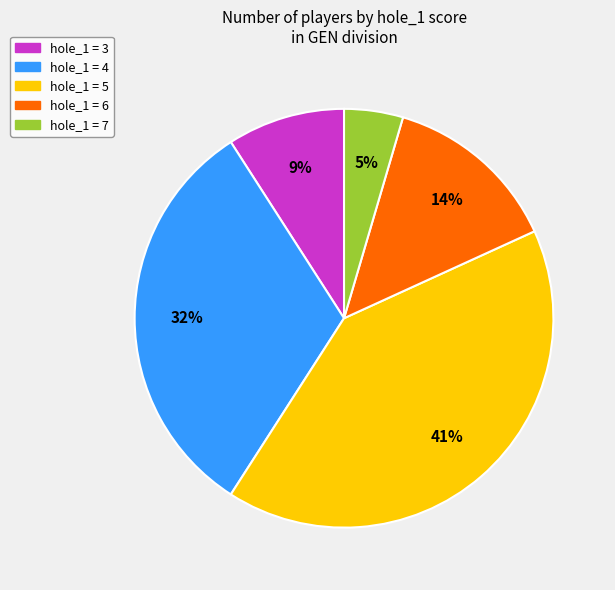

To the nearest percent, what is the difference between the largest and smallest slice percentages?

36%